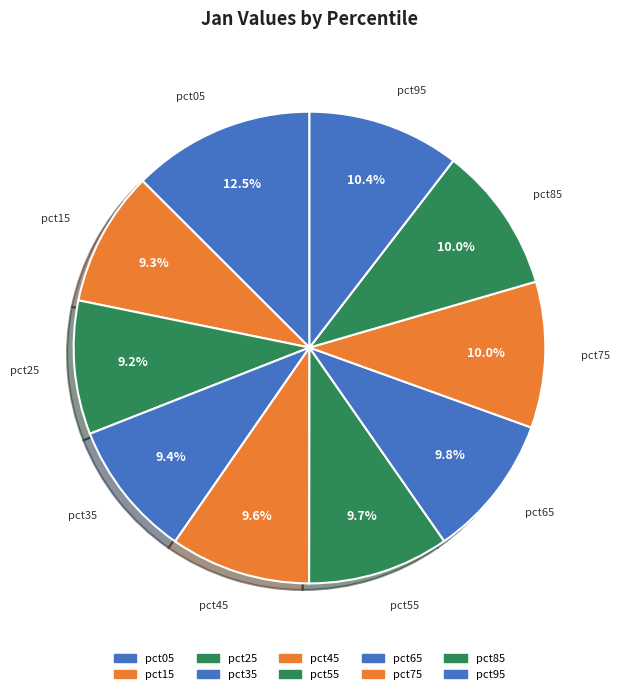

Which category has the biggest portion of the pie?

pct05